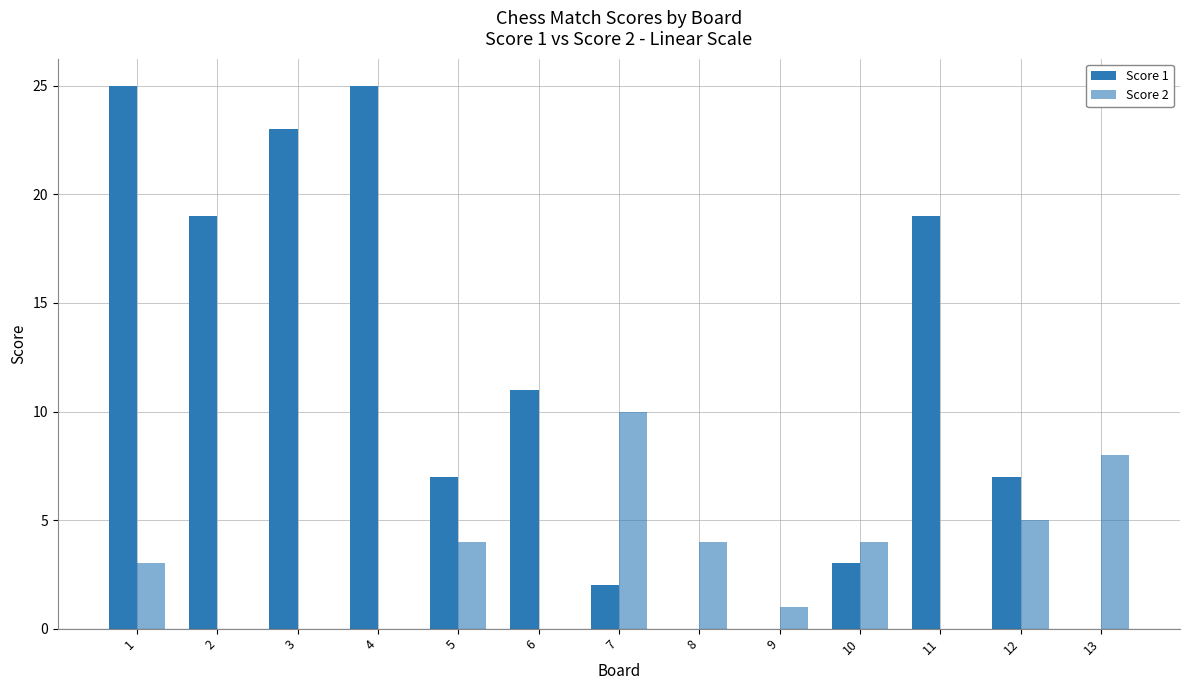

Is the value of Score 1 at 5 greater than the value of Score 2 at 7?

No